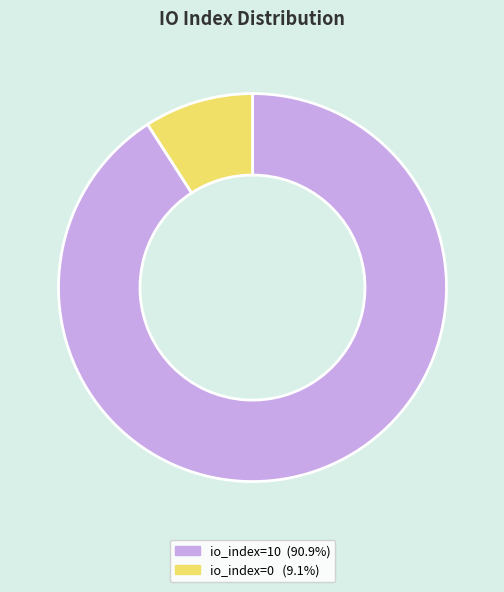

Approximately how many times larger is the value at io_index=10 compared to io_index=0?

10.0